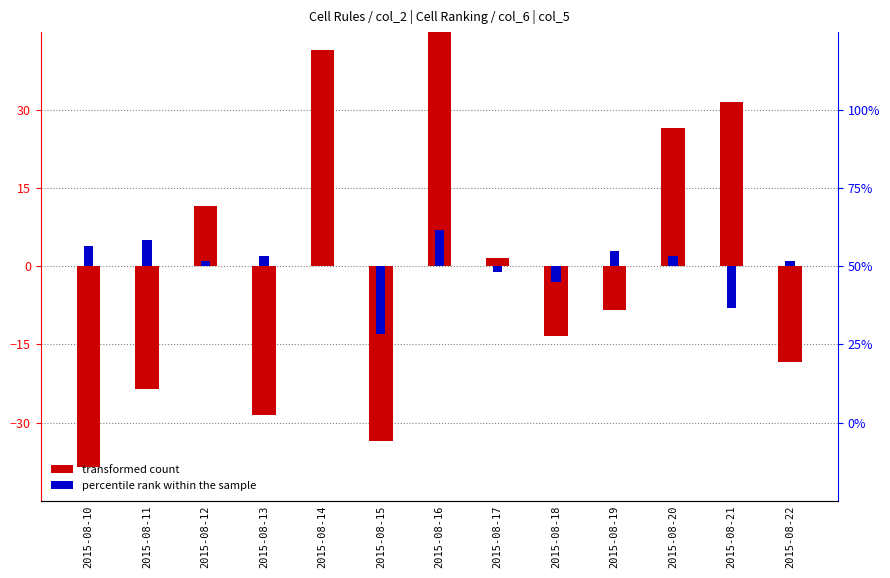

What is the maximum value shown in the chart?

51.5